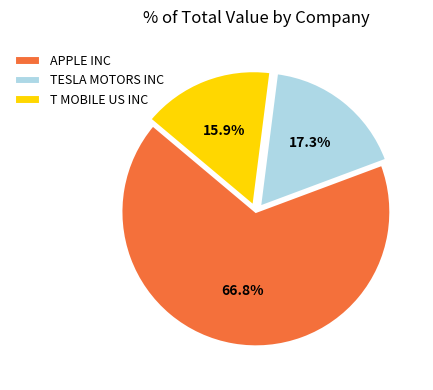

What is the largest slice in the pie chart?

APPLE INC